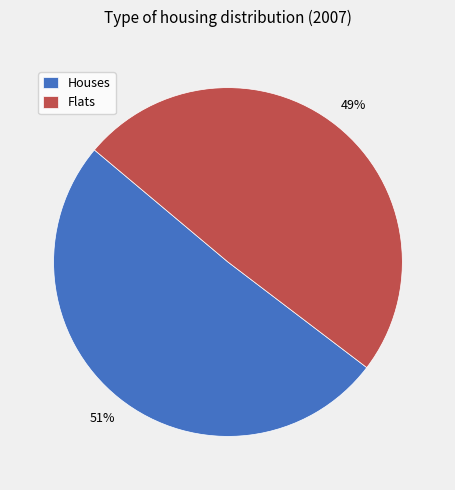

Is there any slice that represents more than half of the pie?

Yes